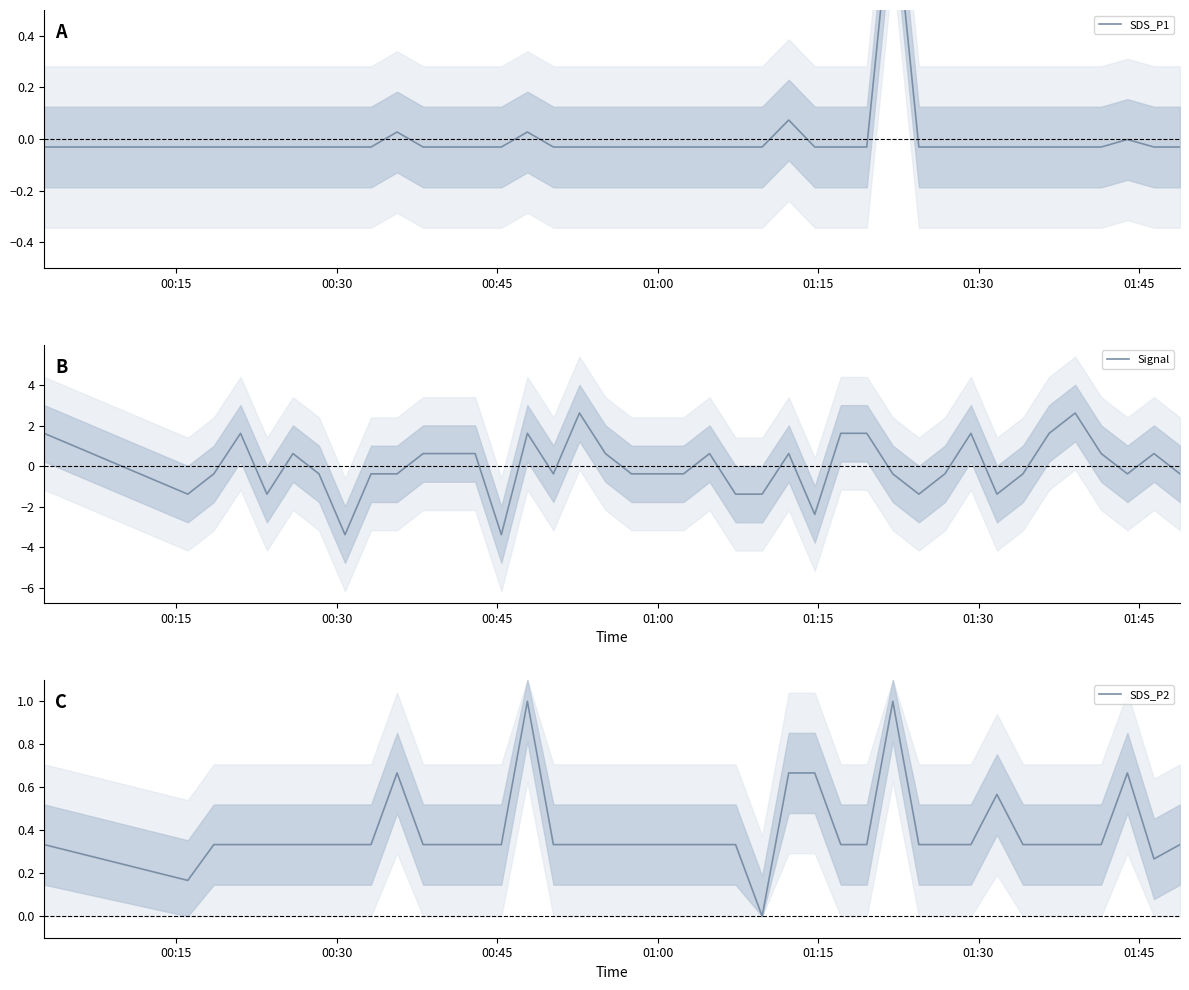

What is the difference between the second highest and second lowest values in the SDS_P2 series?

0.8